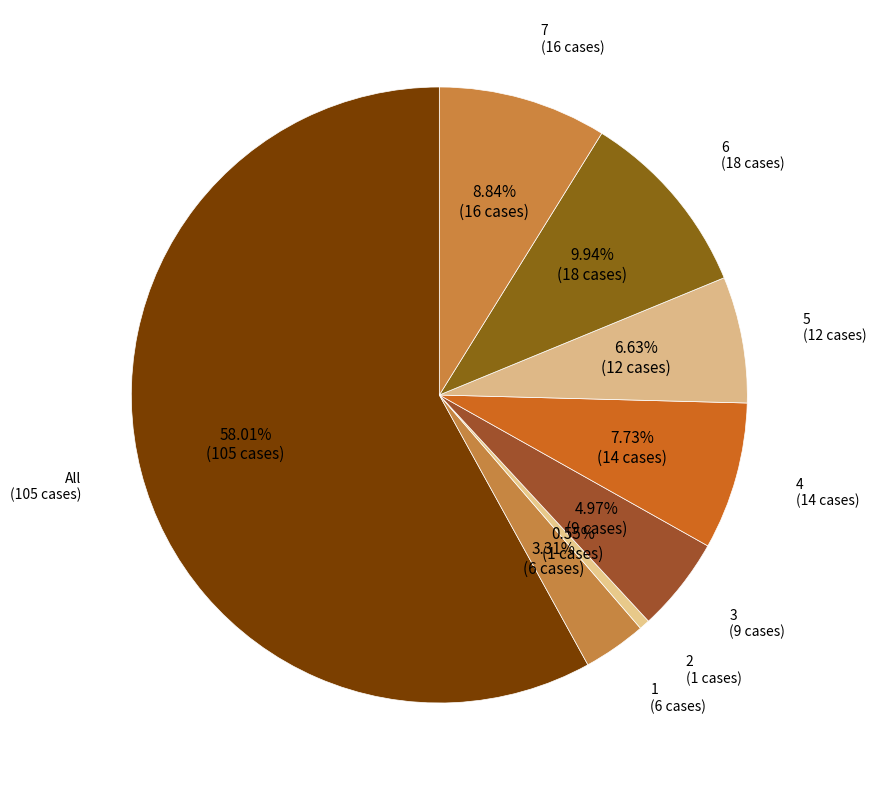

Count the number of slices in the pie.

8